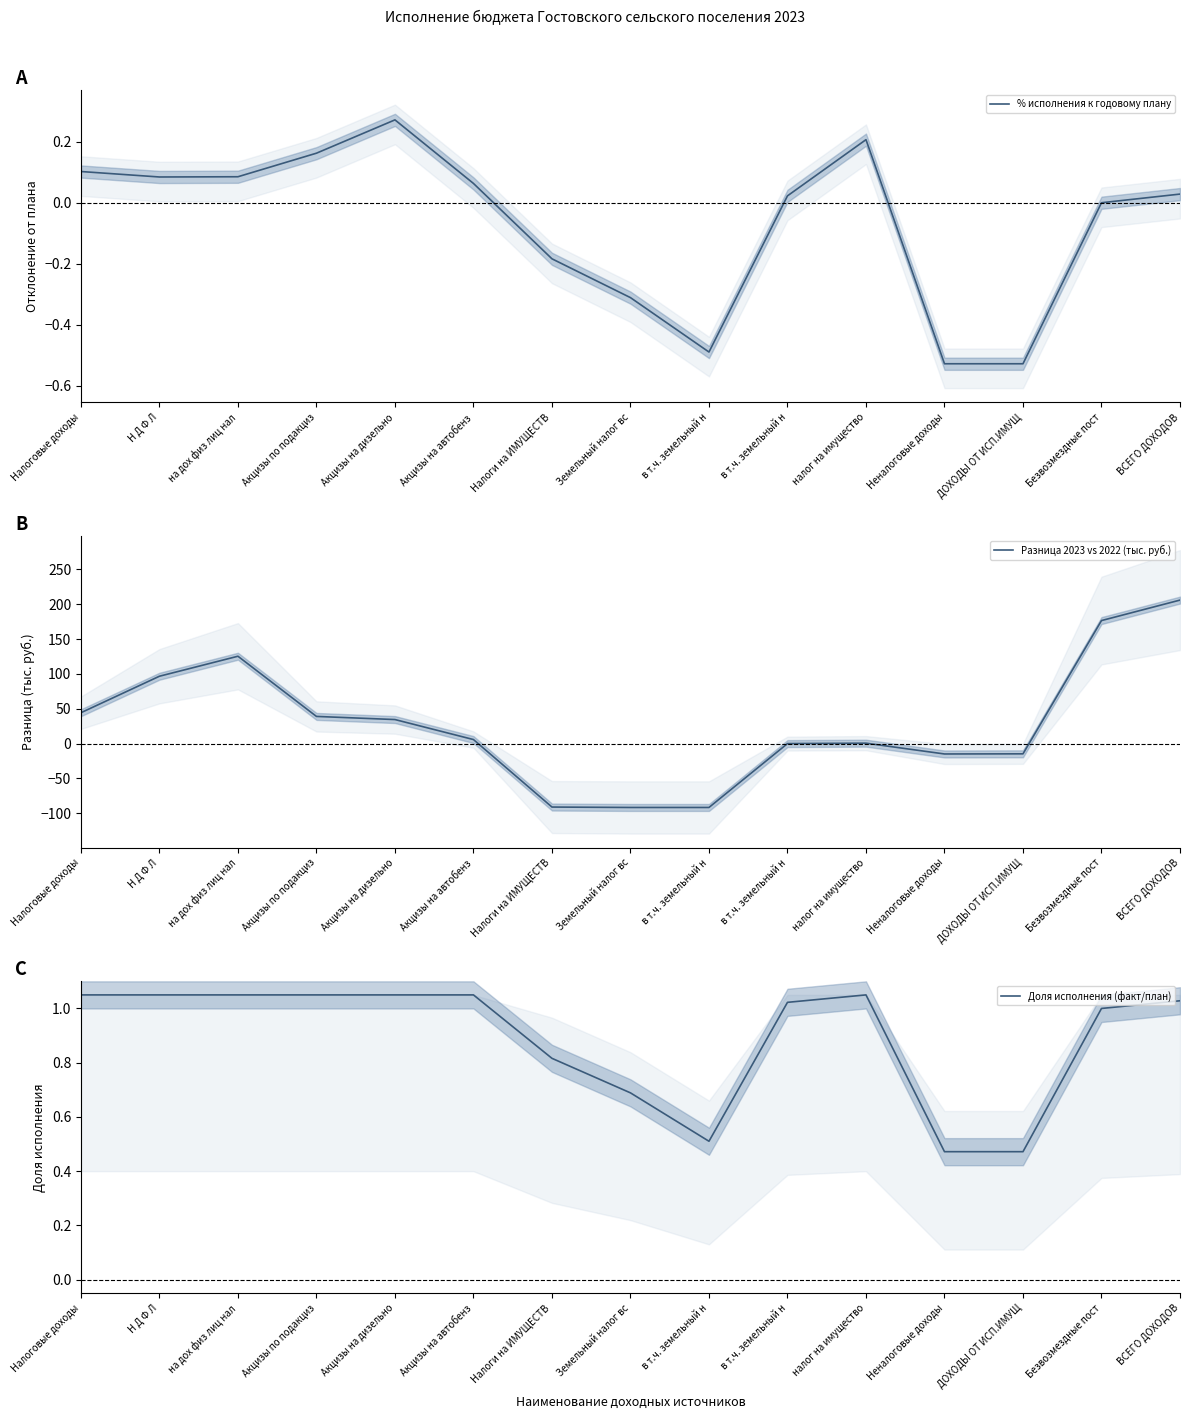

What is the label of the 14th point from the left?

Безвозмездные пост